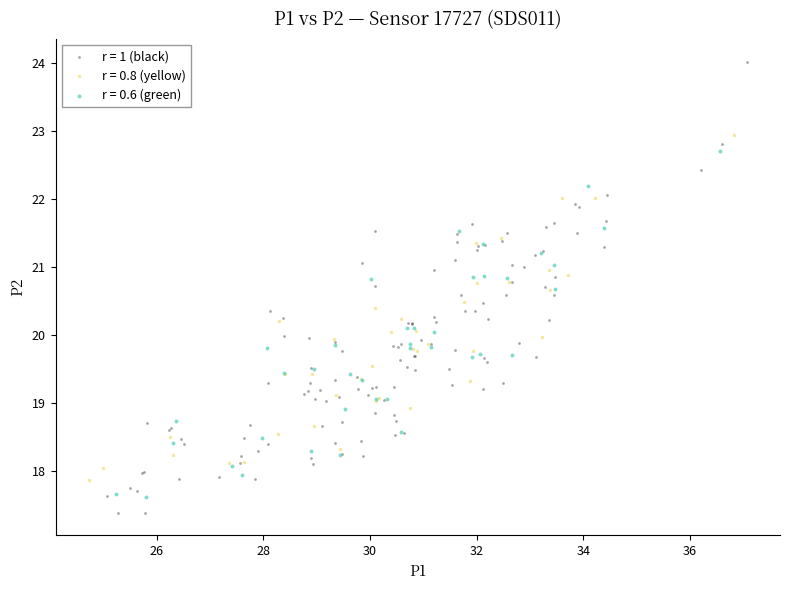

Which series has the widest spread of Y values?

r = 1 (black)